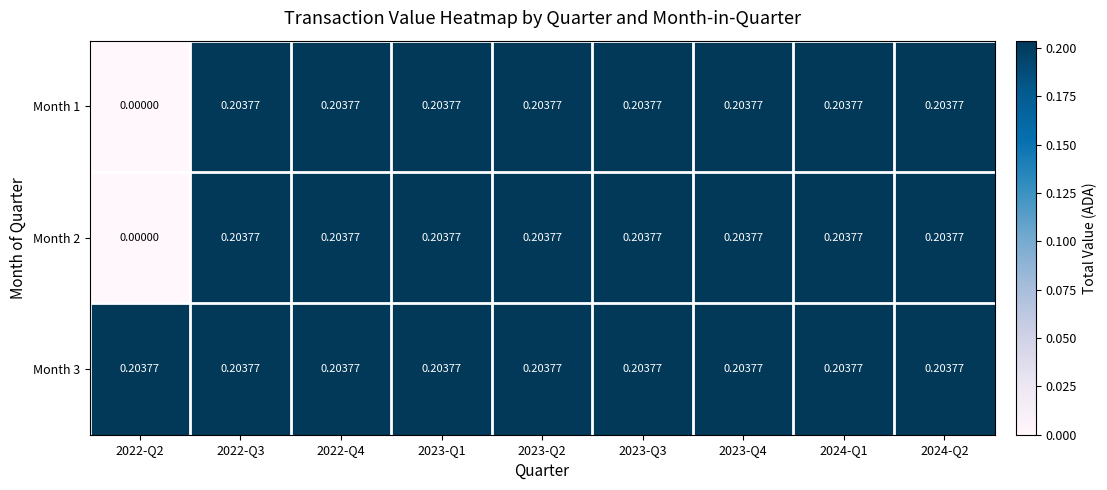

Count the number of data series in this chart.

3